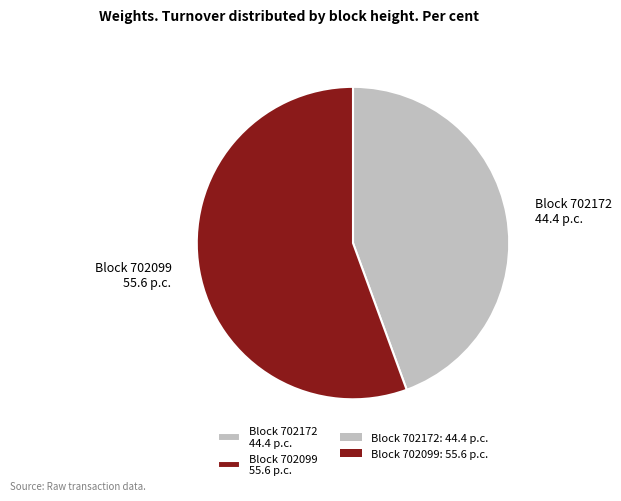

Count the number of slices in the pie.

2